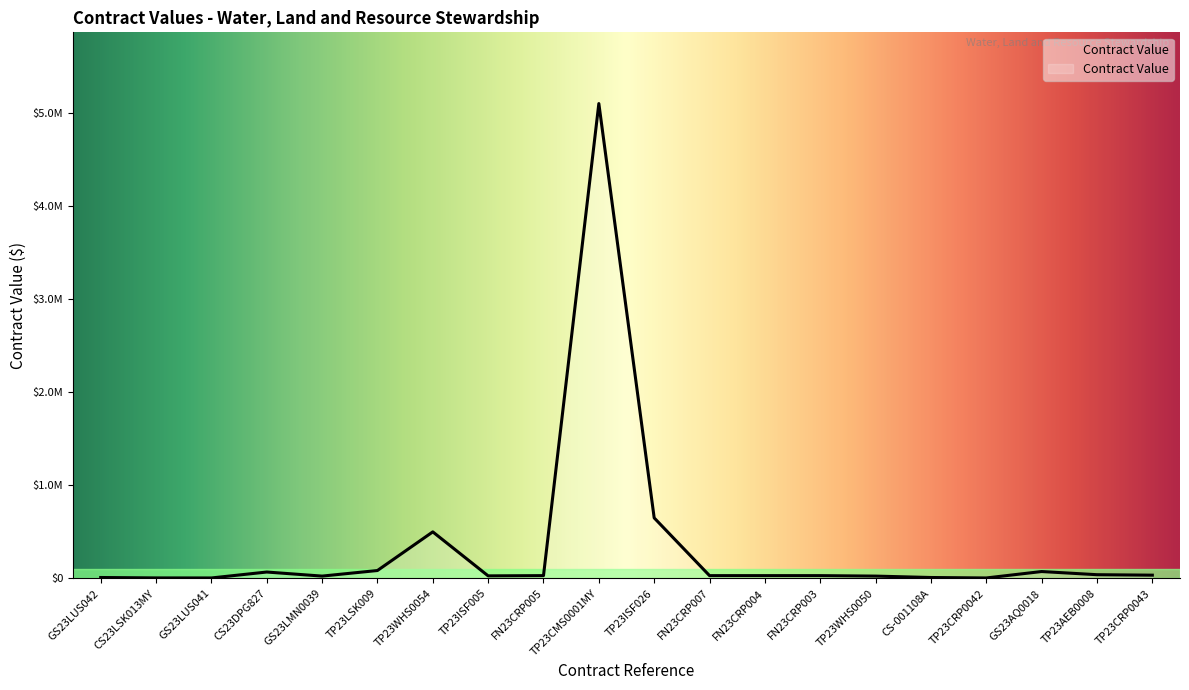

At which category does the chart reach its peak across all series?

TP23CMS0001MY